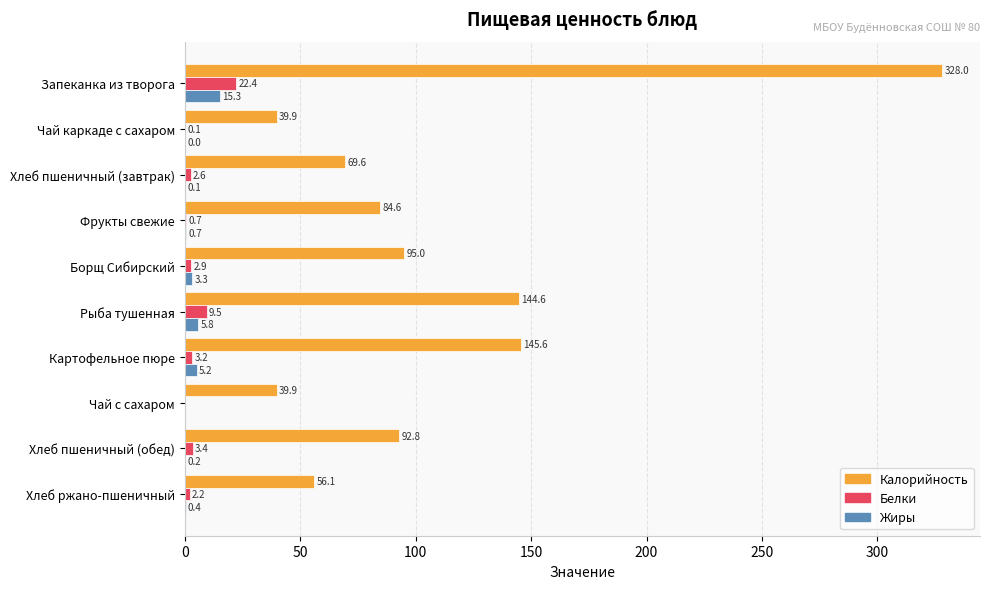

Where is Жиры nearest to the value 7?

Рыба тушенная